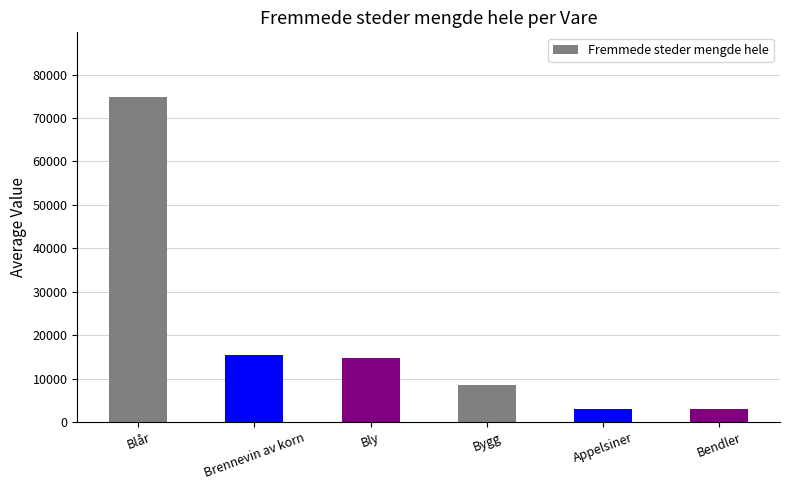

Between Blår and Bly, which is larger?

Blår